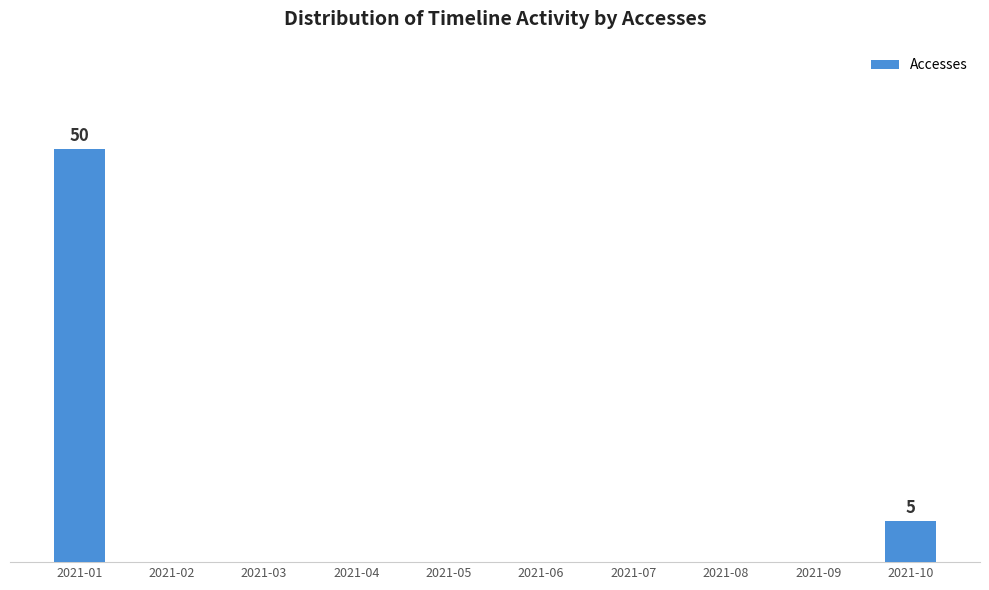

Are the bars horizontal?

No